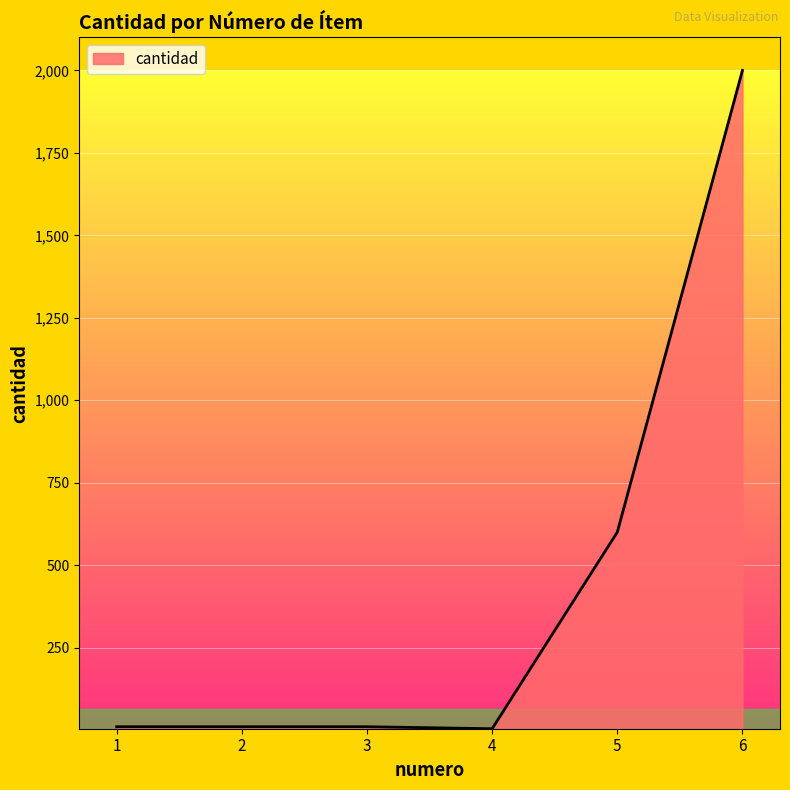

What is the greatest value displayed?

2000